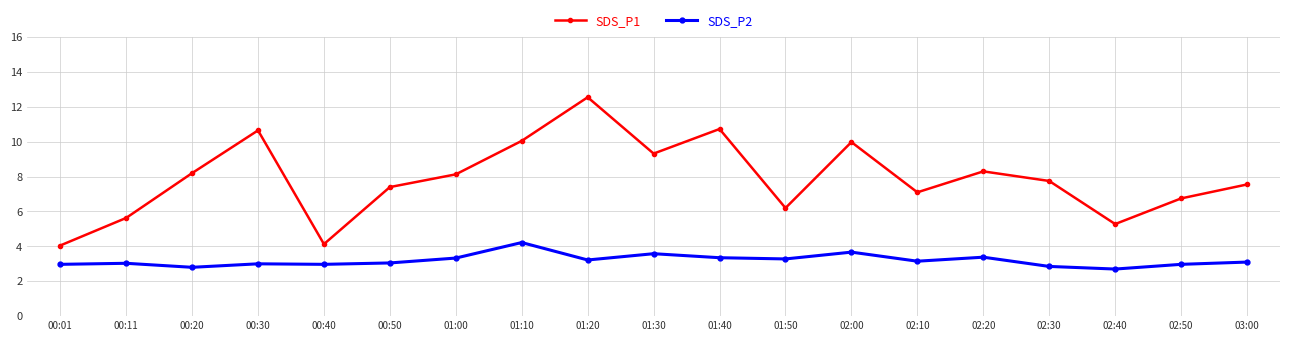

How many interior local valleys does the SDS_P1 series have?

5